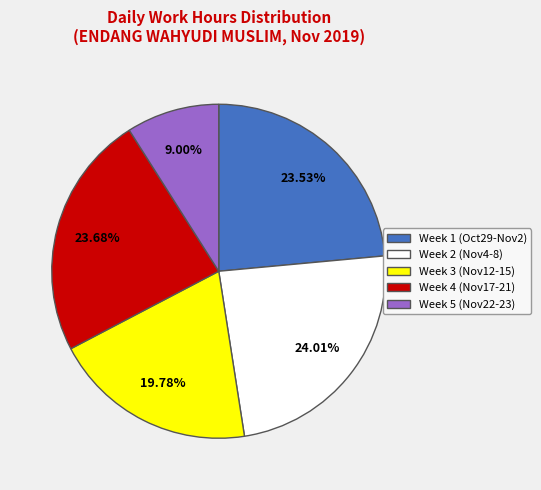

Is there any slice that represents more than half of the pie?

No